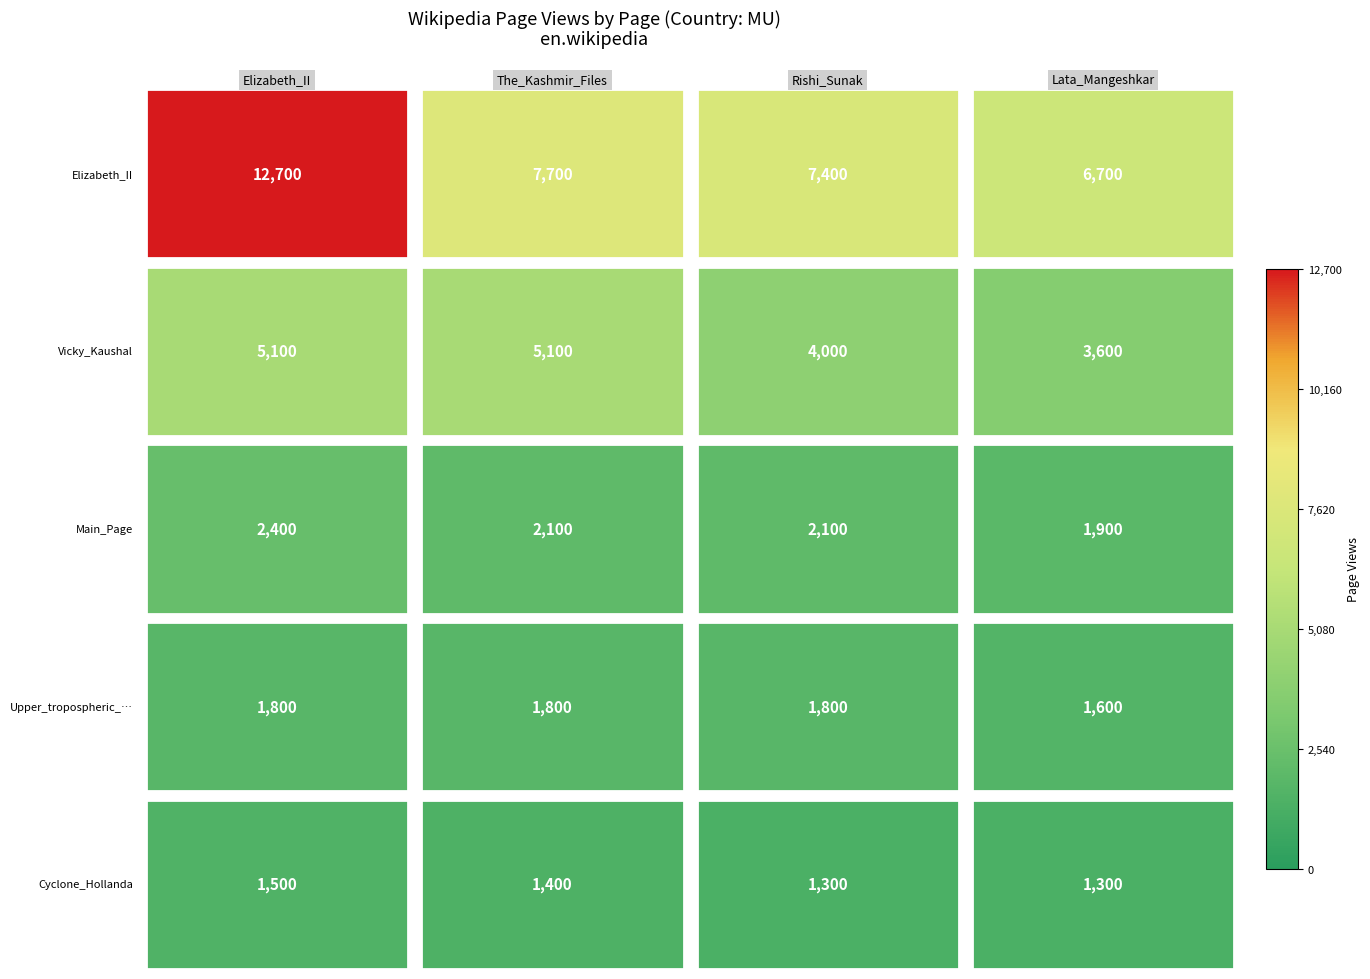

At how many categories does at least one series exceed 10282?

1